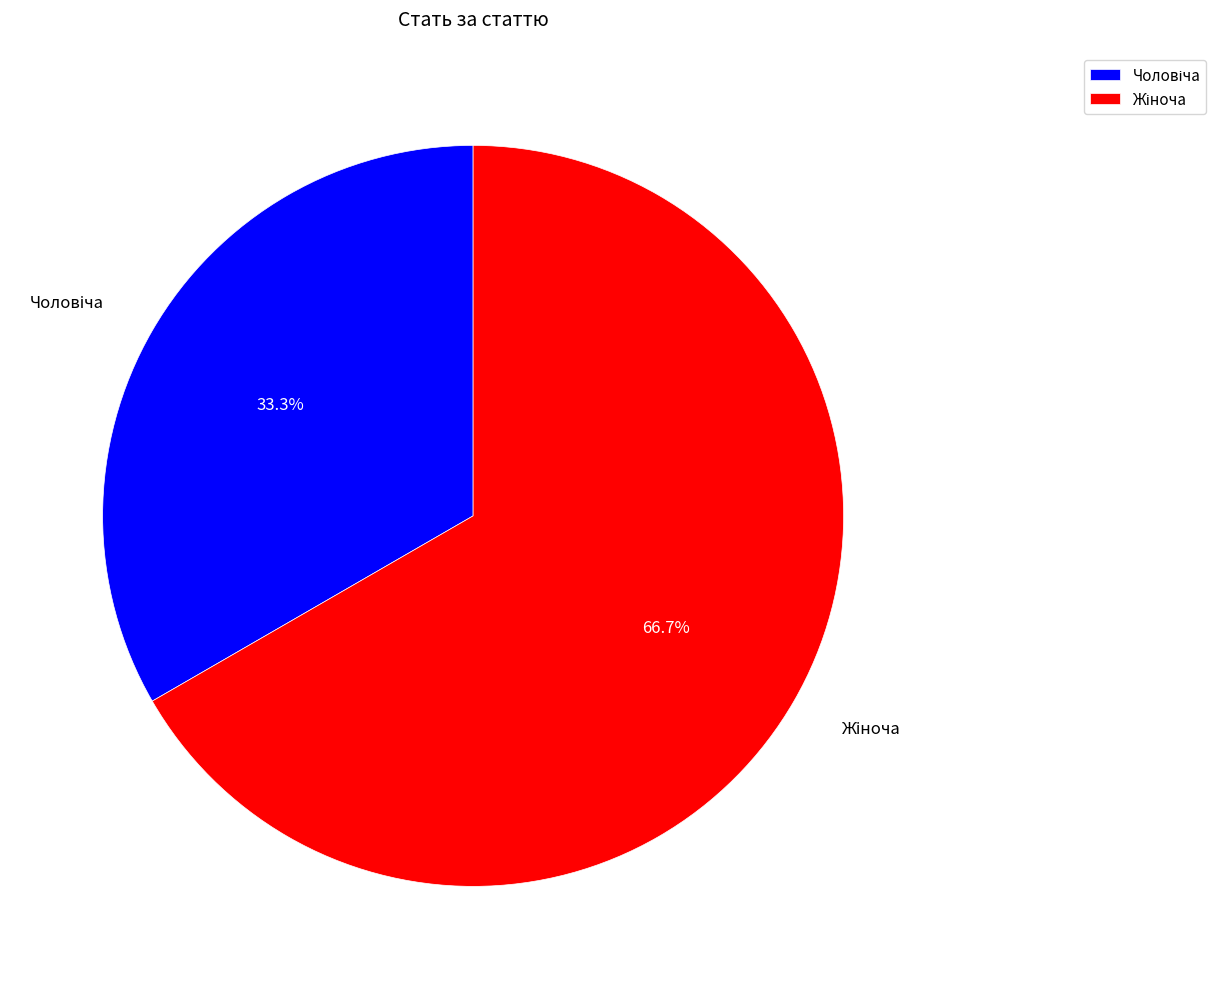

Does any single category account for the majority?

Yes